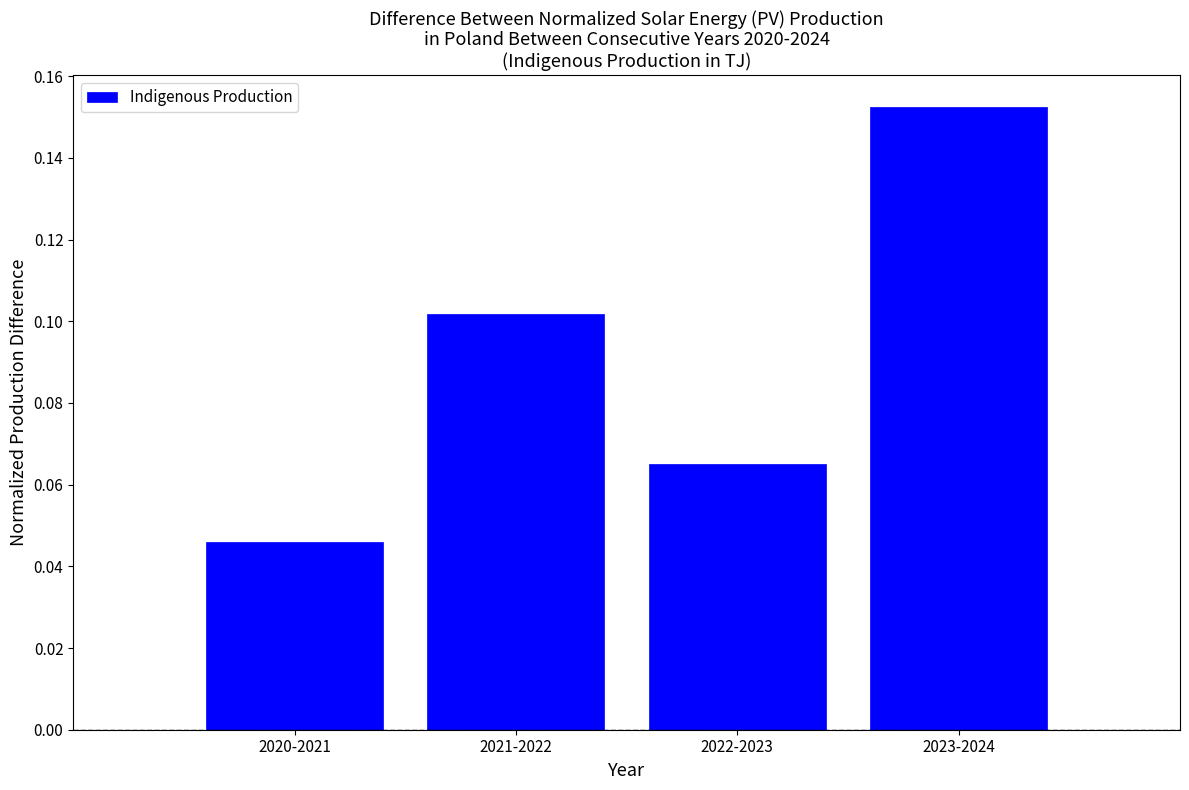

At which category does the chart reach its minimum across all series?

2020-2021